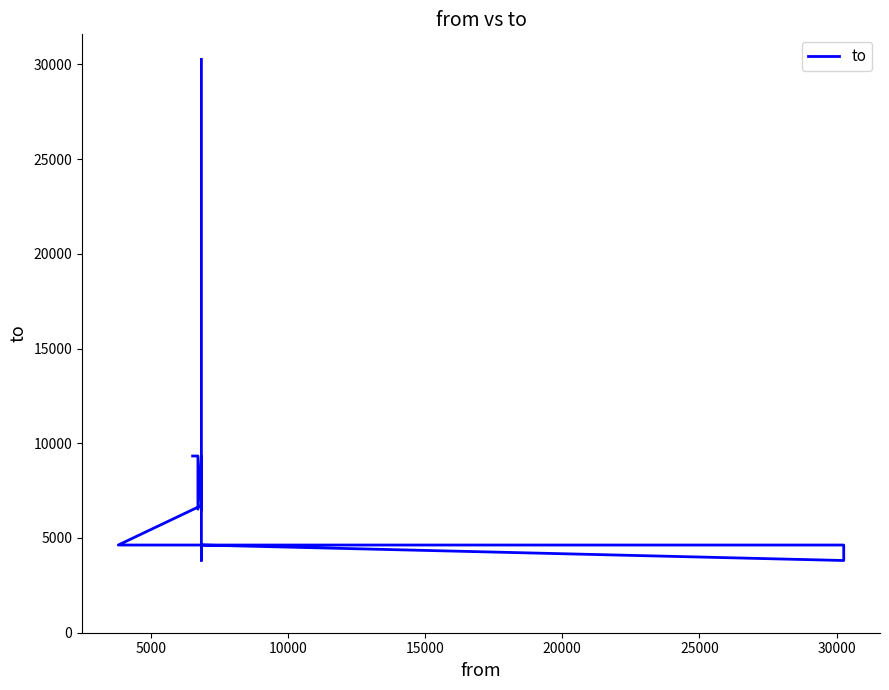

What is the greatest value displayed?

30263